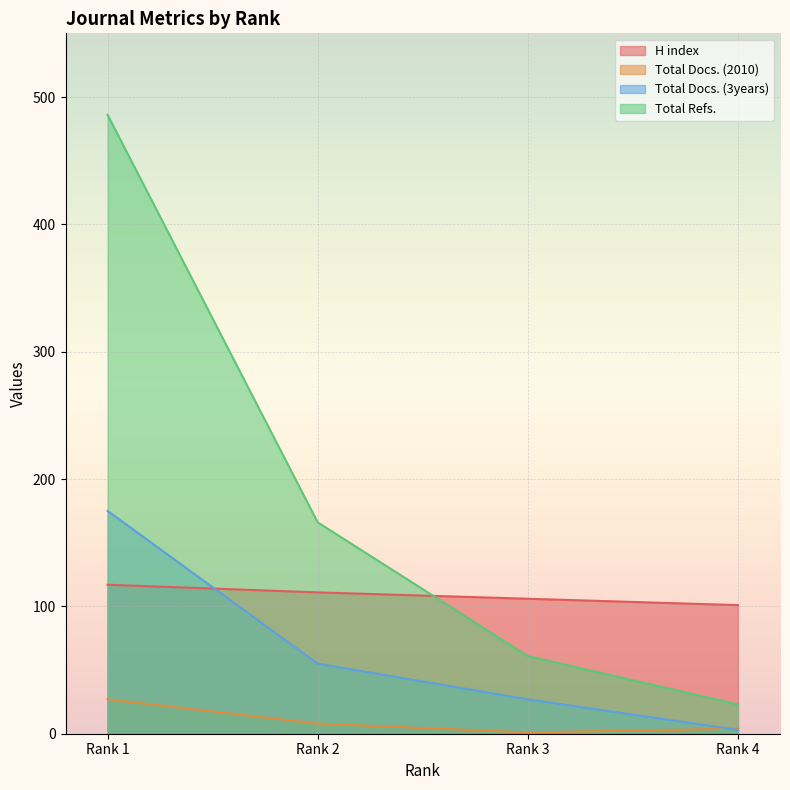

Which series has the widest spread of values?

Total Refs.